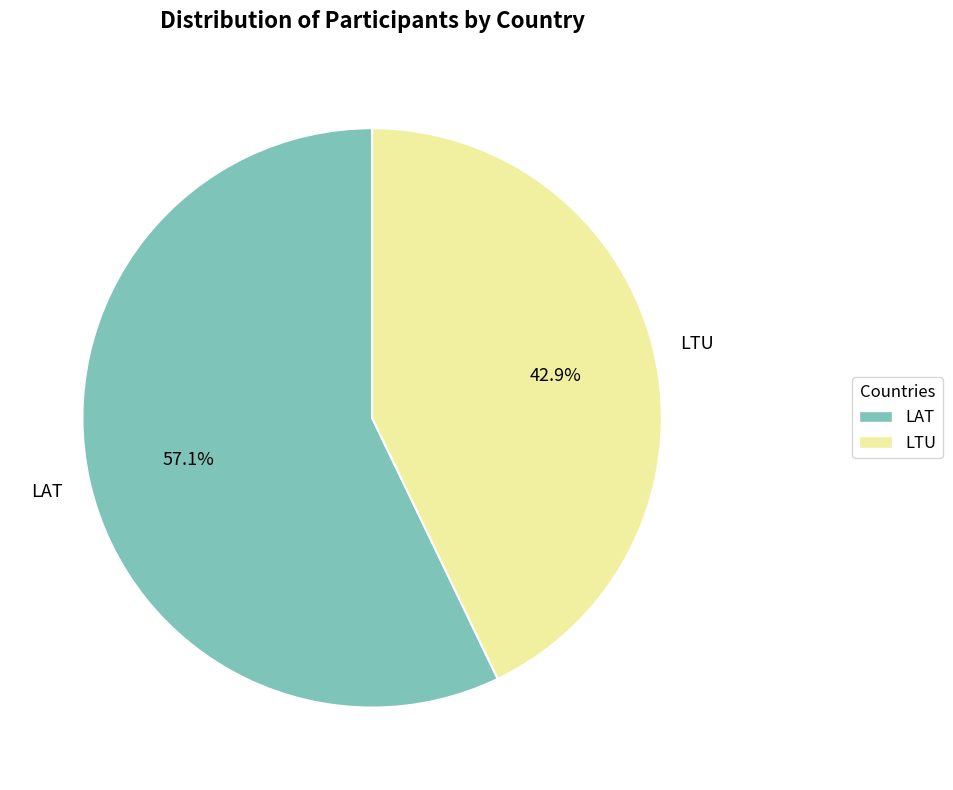

True or false: LTU accounts for 34% of the total.

False